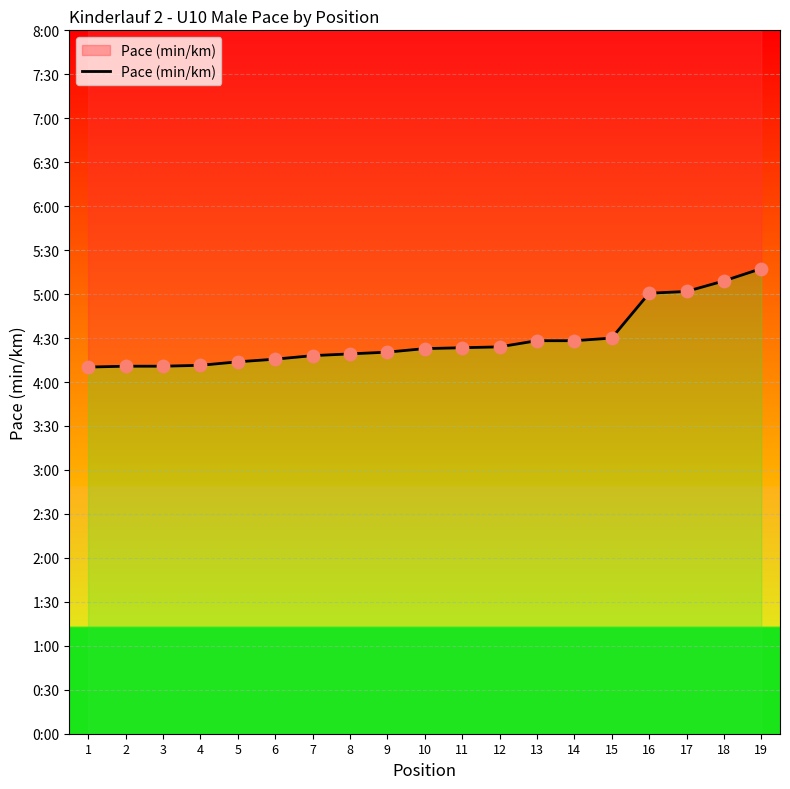

Approximately how many times larger is the value at 9 compared to 1?

1.0